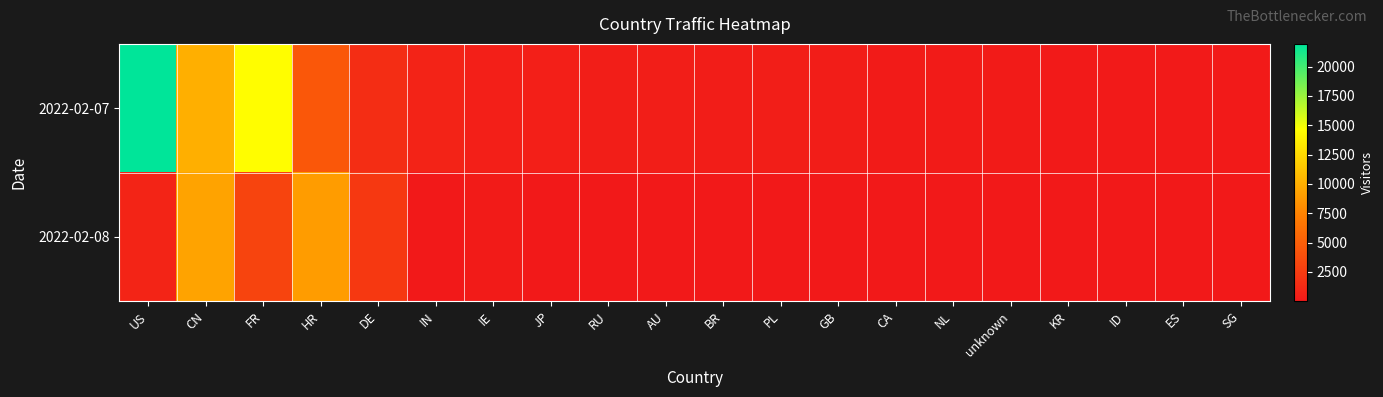

Which series changed the most between AU and KR?

2022-02-07